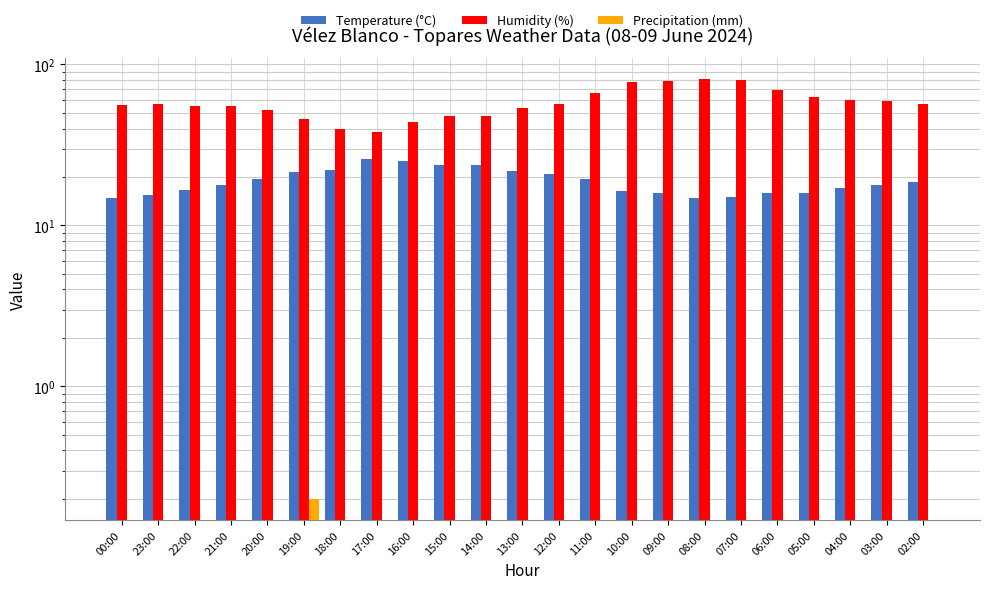

How many groups of bars are there?

23